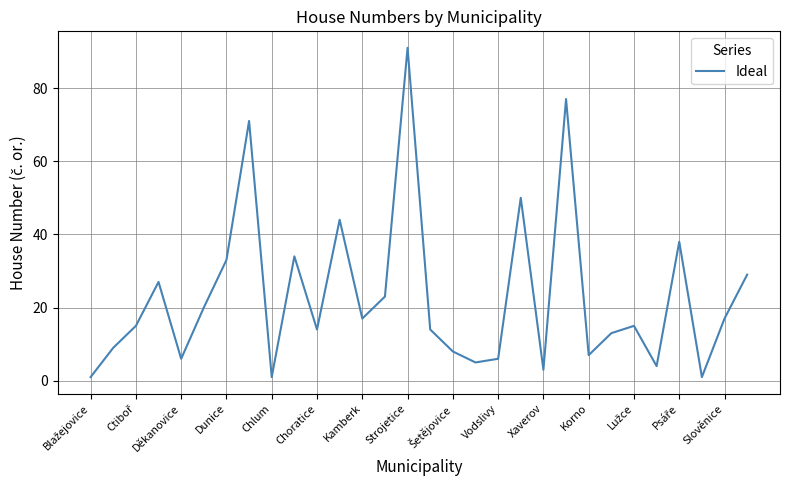

What is the greatest value displayed?

91